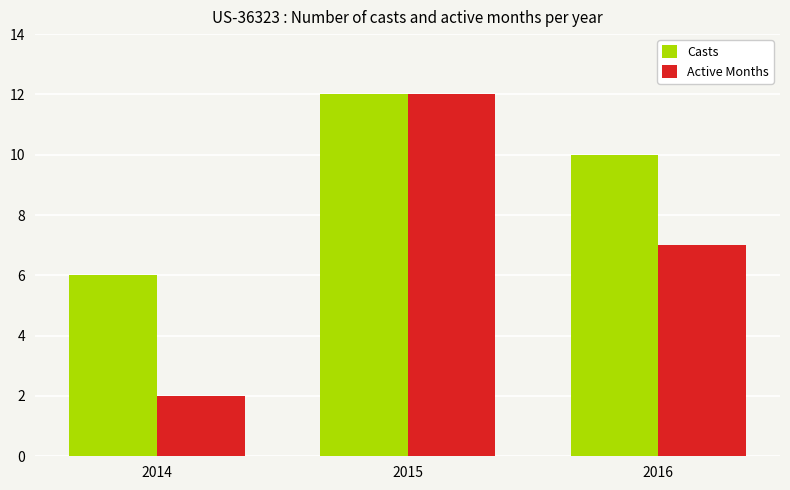

What is the value of the Active Months bar at the 3rd from the left?

7